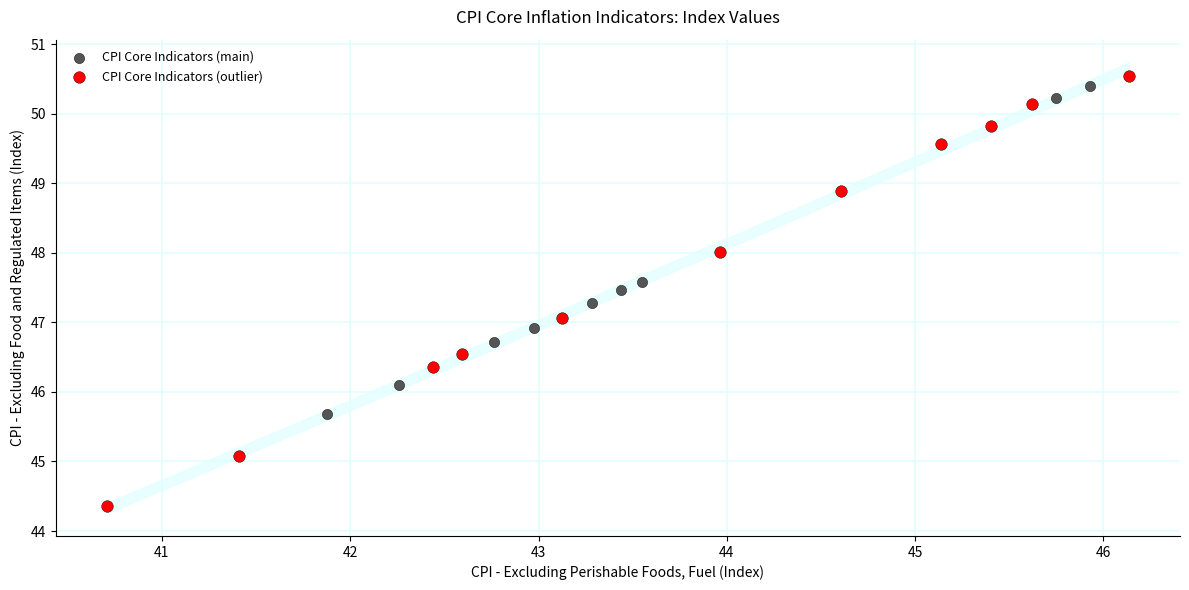

Which series contains the lowest Y value?

CPI Core Indicators (outlier)